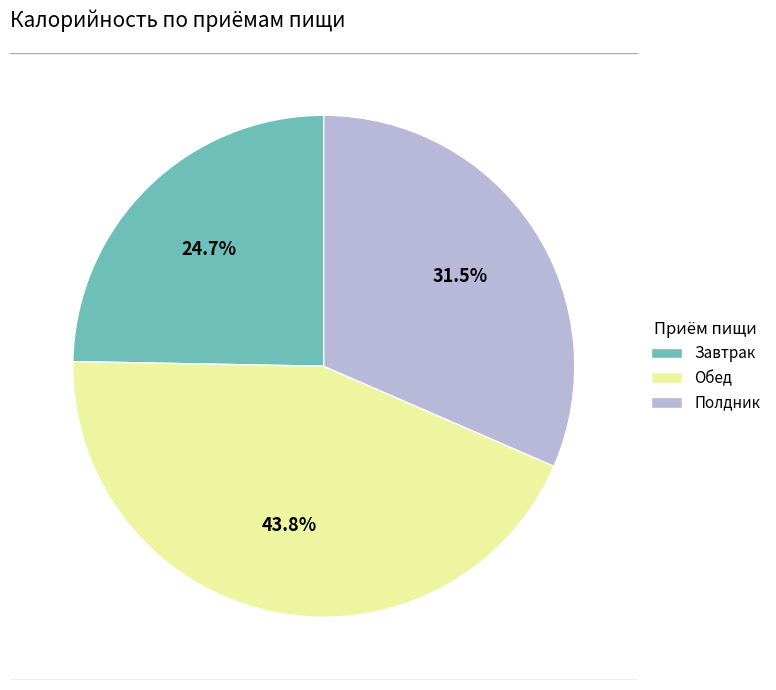

What percentage do Завтрак and Обед together represent?

68.5%